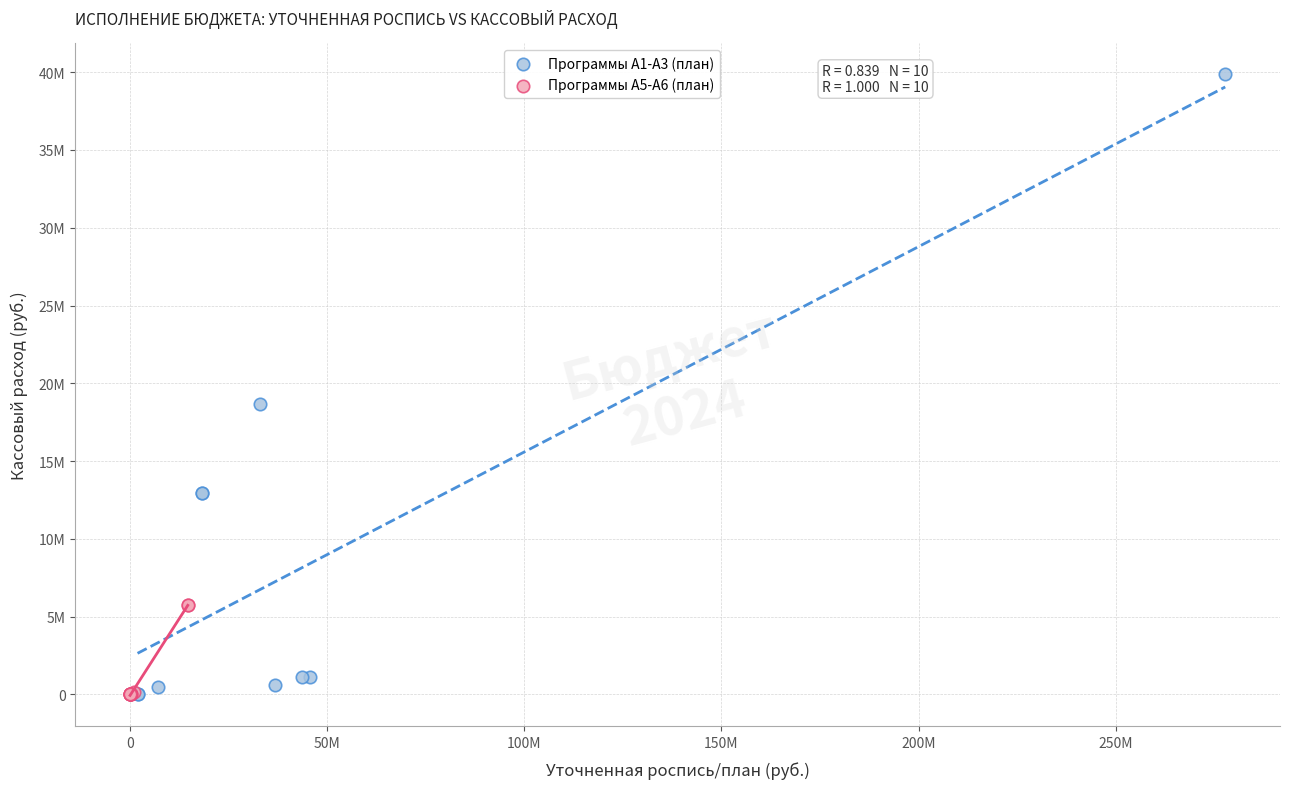

What are all the series names shown in the legend?

Программы A1-A3 (план), Программы A5-A6 (план)